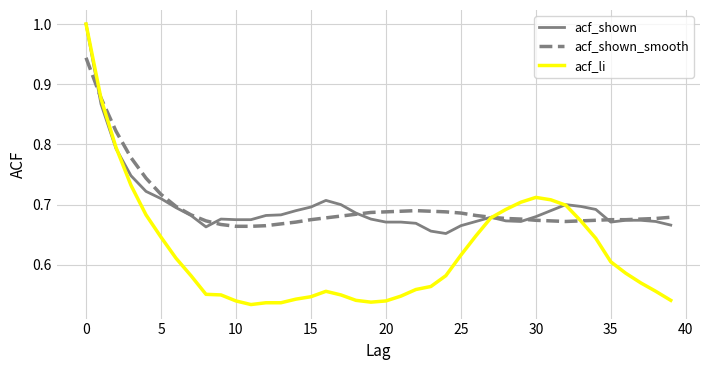

How many categories are shown in the chart?

40